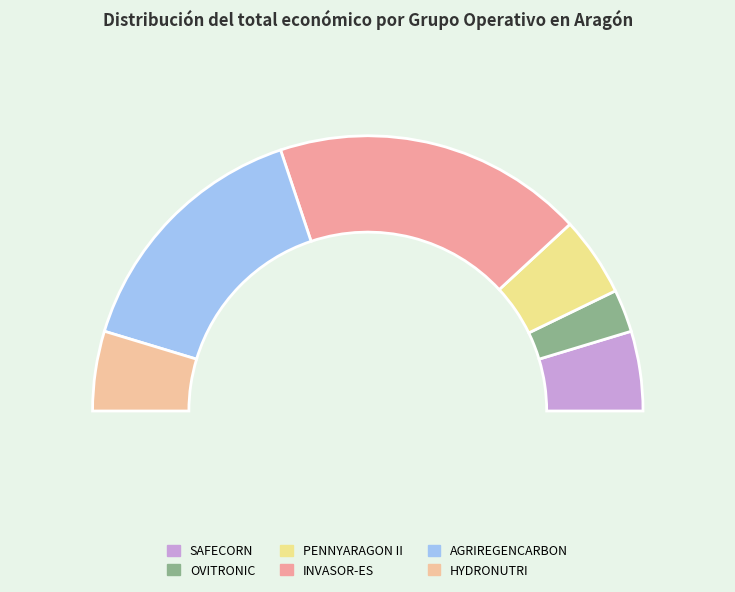

To the nearest percent, what is the combined percentage of OVITRONIC and HYDRONUTRI?

14%